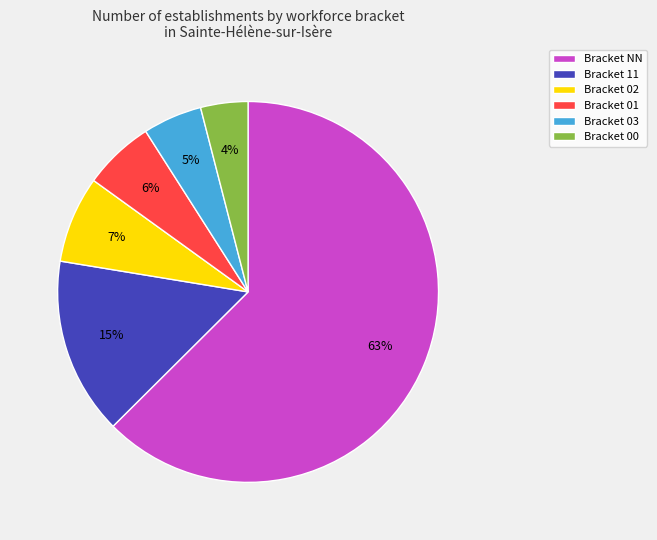

Do Bracket 02 and Bracket NN together represent more than half of the pie?

Yes